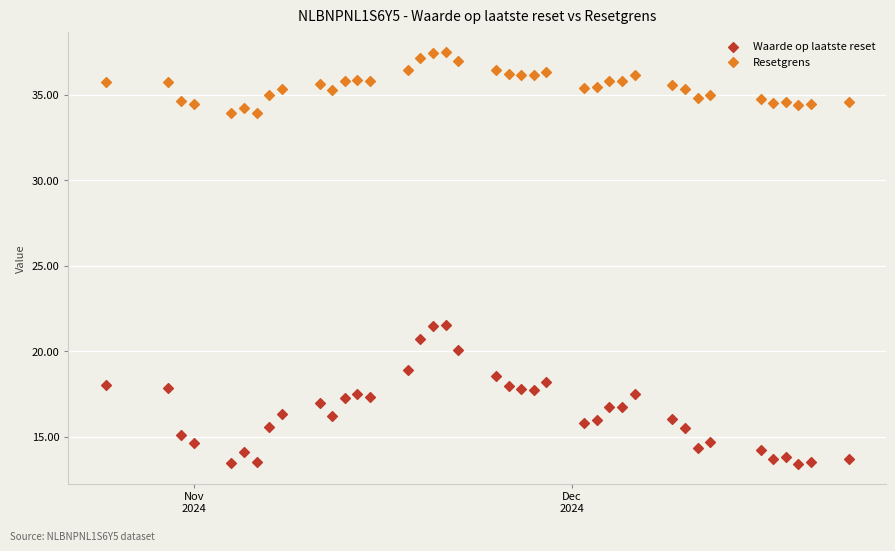

Across all data points, what is the range of Y values (max minus min)?

24.1